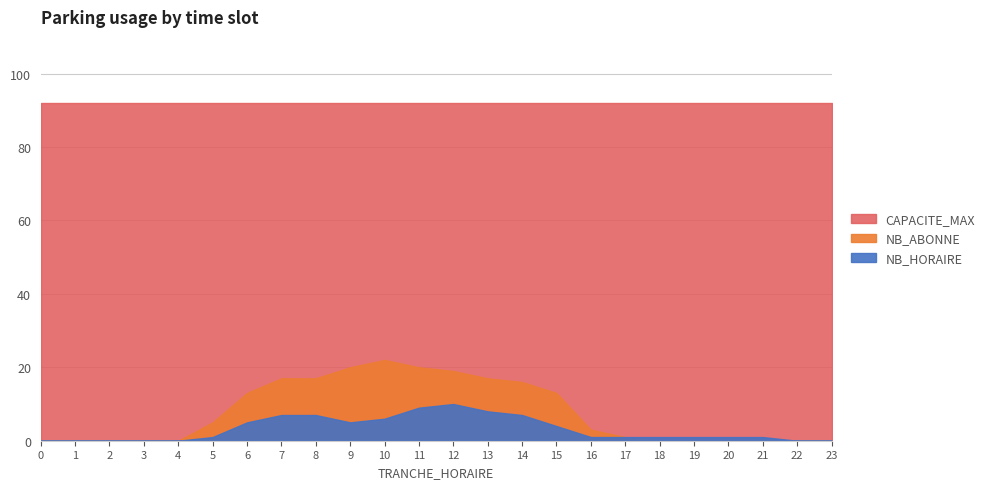

True or false: CAPACITE_MAX and NB_HORAIRE cross at least once.

False